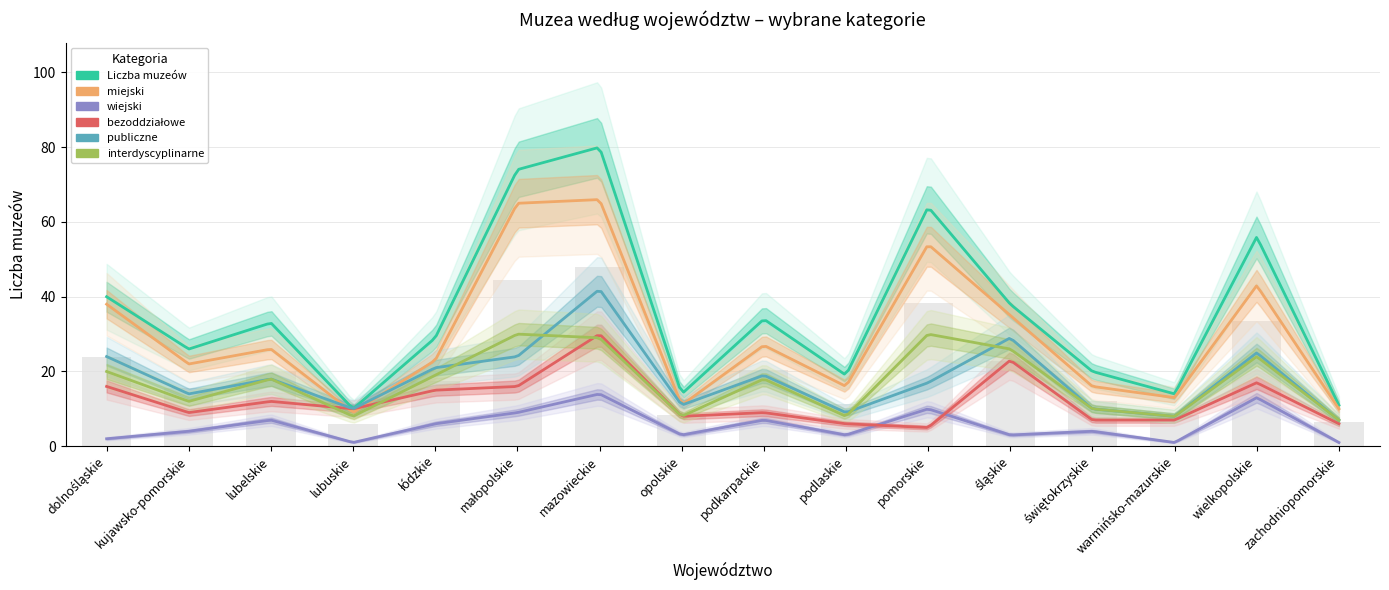

Does the chart contain any negative values?

No